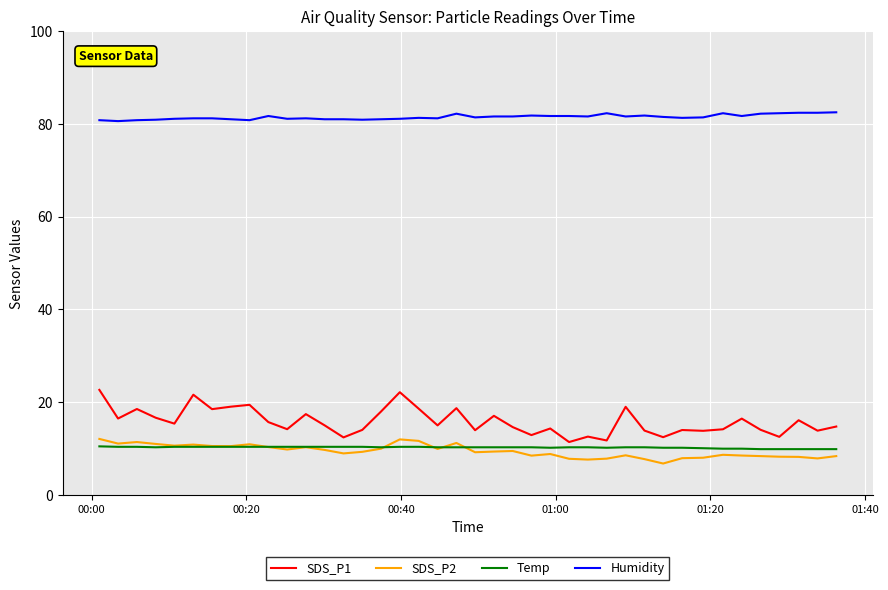

How many categories are shown in the chart?

40